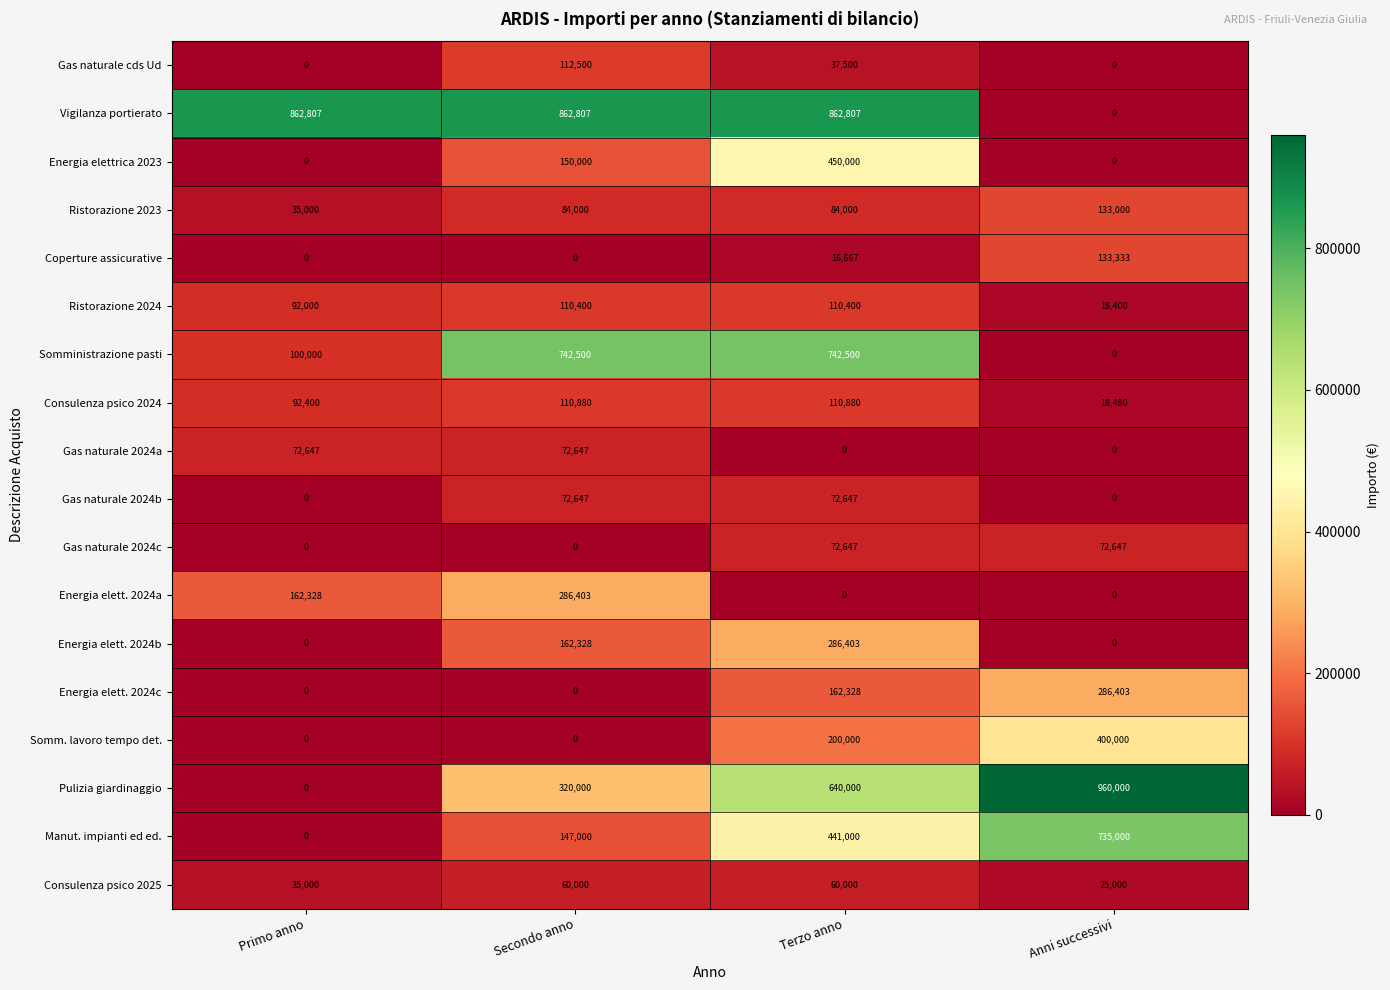

How many Energia elettrica 2023 values are between 0 and 450000?

4